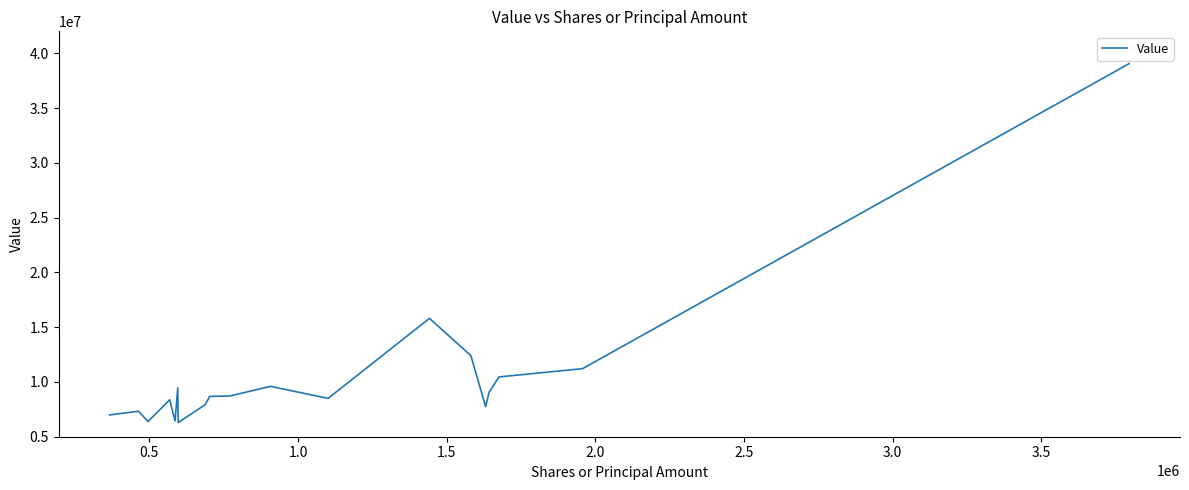

What is the maximum value shown in the chart?

39048000